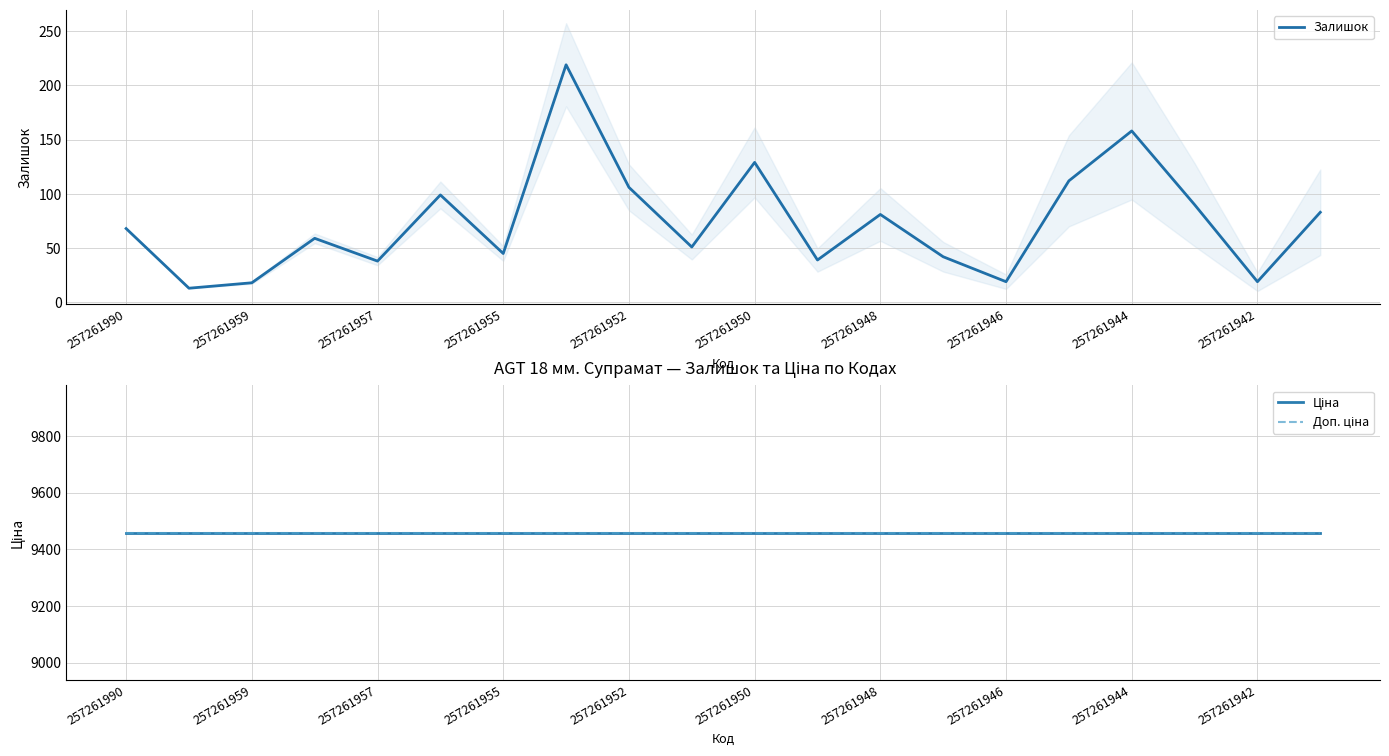

True or false: Залишок has a value of 66 at 257261955.

False